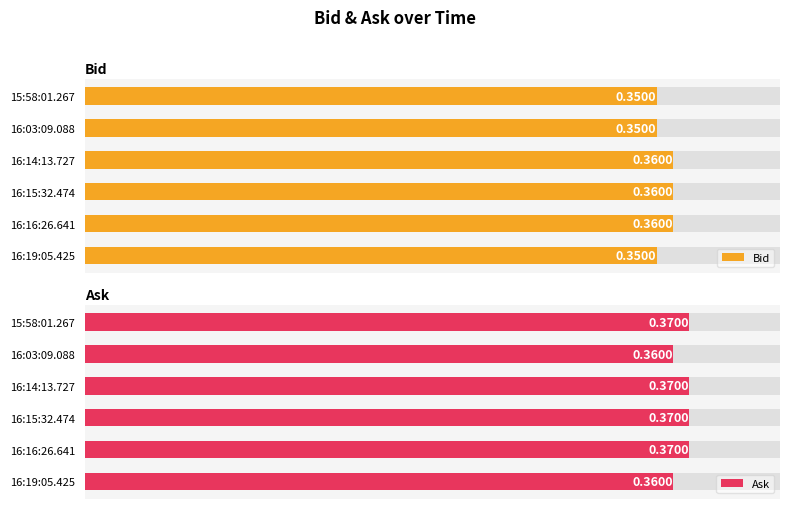

What is the average value of the Ask series?

0.4